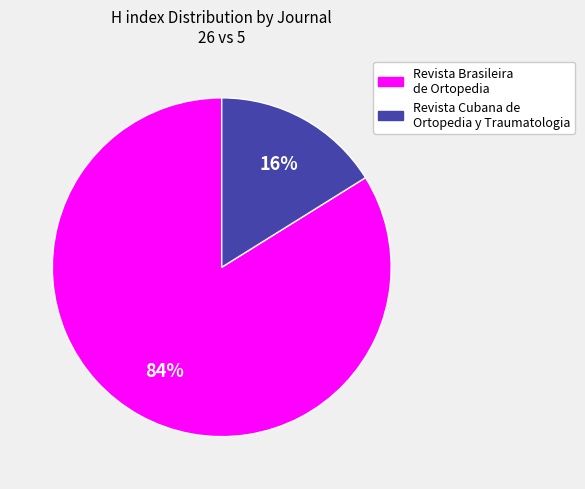

Is there a majority slice in this chart?

Yes